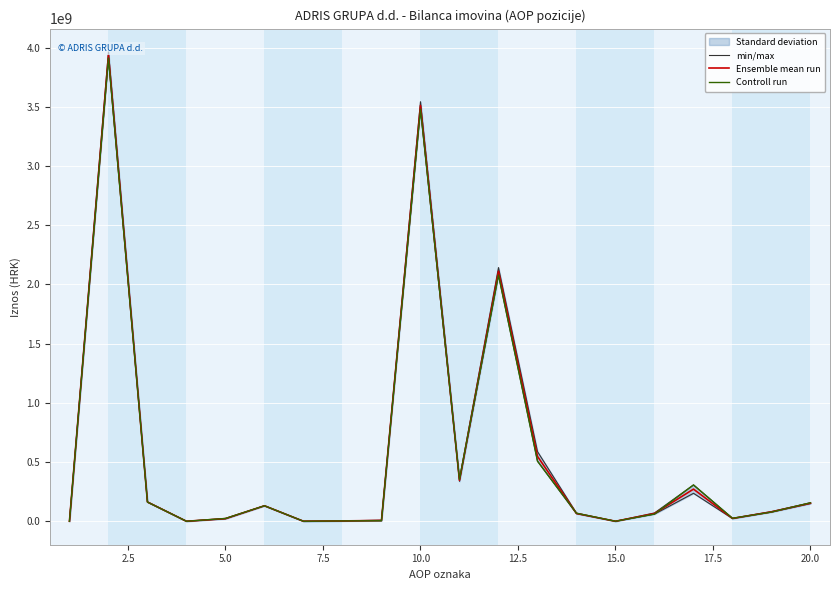

What is the highest value of the Ensemble mean run series?

3937039946.5